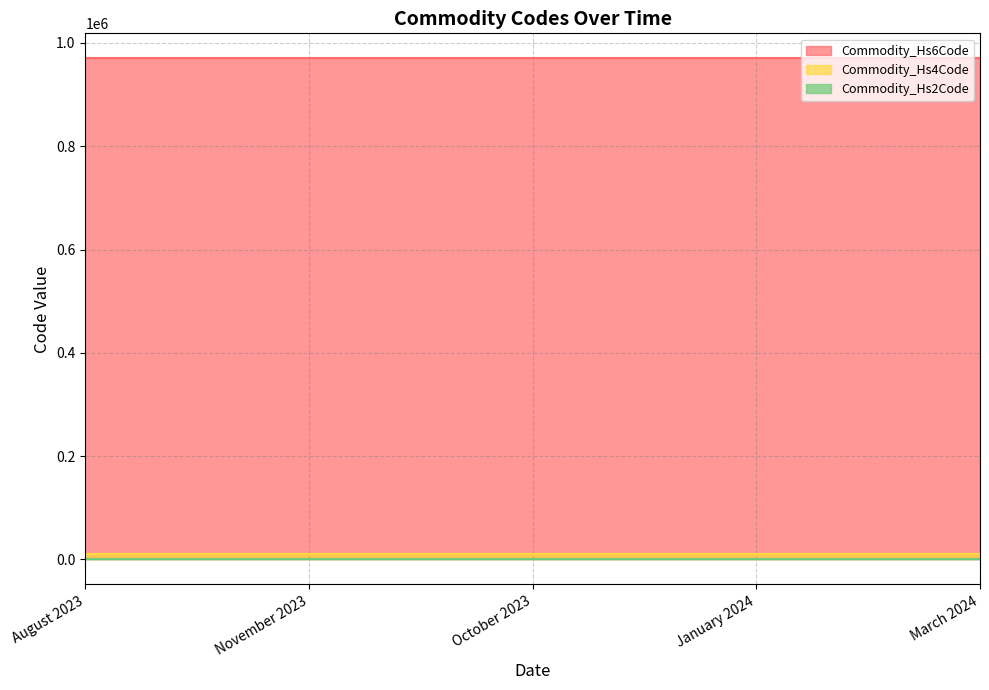

True or false: Commodity_Hs2Code has more than 0 points higher than both neighbors.

False